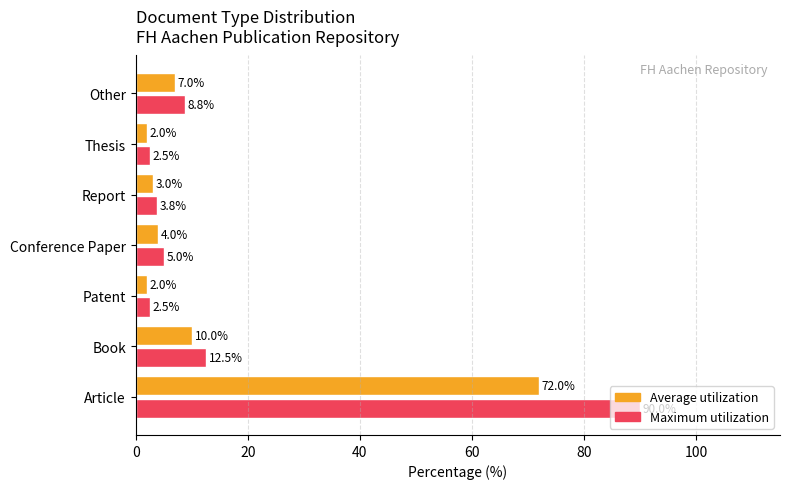

Which series has the largest range (max minus min)?

Maximum utilization